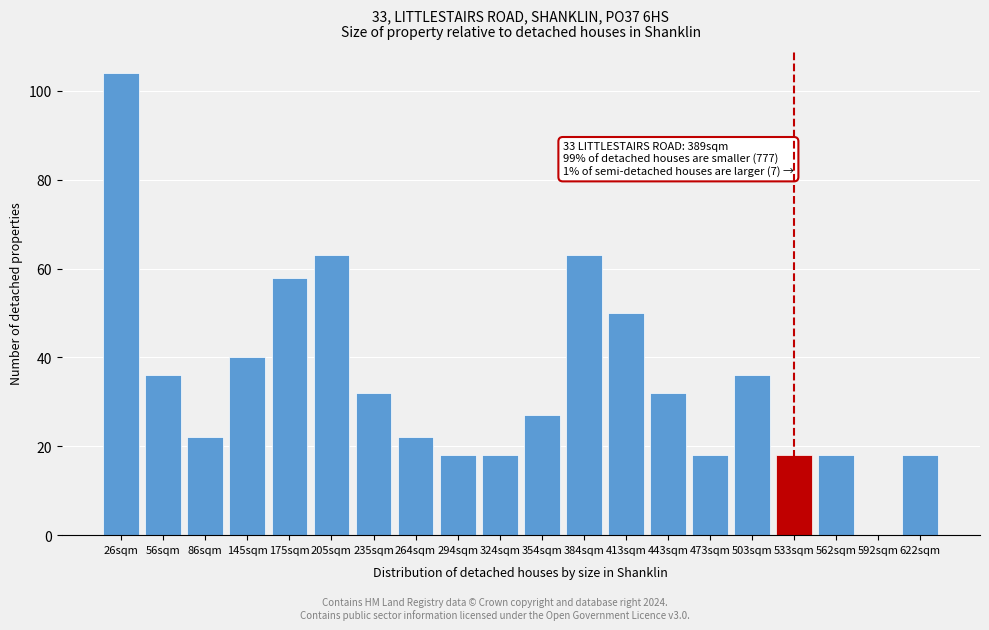

Reading right to left, transcribe all the data shown in this chart.

622sqm=18	592sqm=0	562sqm=18	533sqm=18	503sqm=36	473sqm=18	443sqm=32	413sqm=50	384sqm=63	354sqm=27	324sqm=18	294sqm=18	264sqm=22	235sqm=32	205sqm=63	175sqm=58	145sqm=40	86sqm=22	56sqm=36	26sqm=104